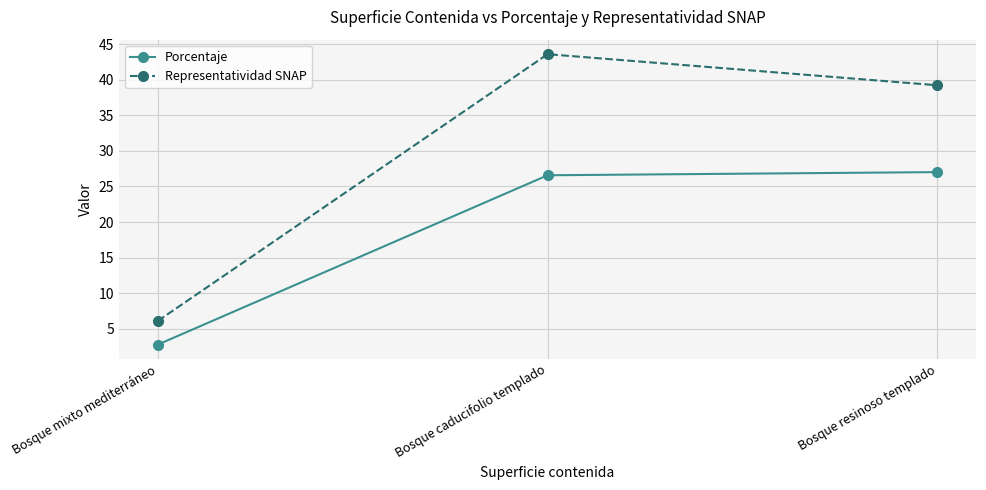

What is the minimum value shown in the chart?

2.8